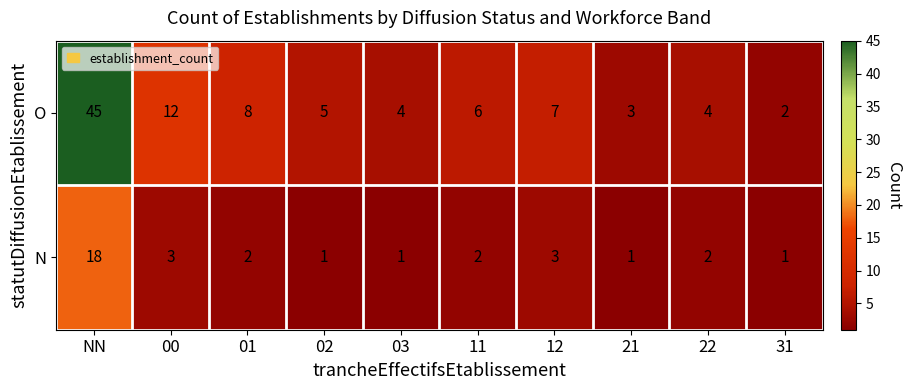

Which category has the lowest value in the O series?

31